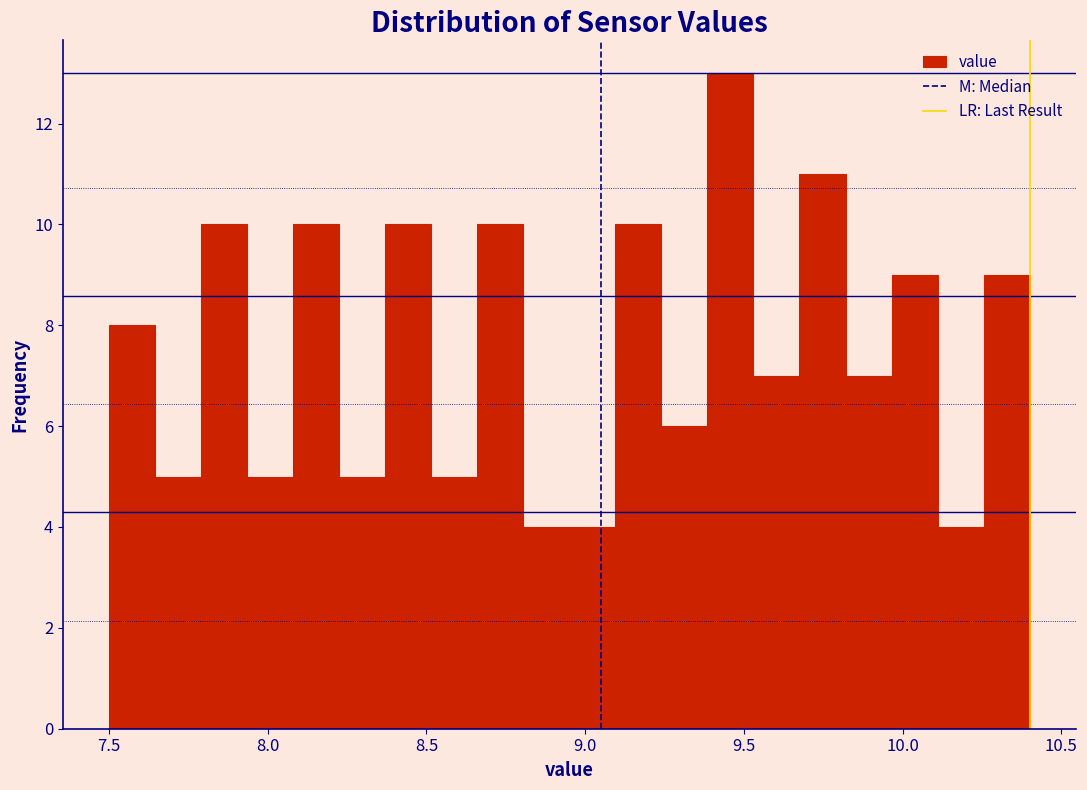

Around what value on the x-axis is the tallest bar? Give the approximate position of its centre, as read against the axis.

9.45